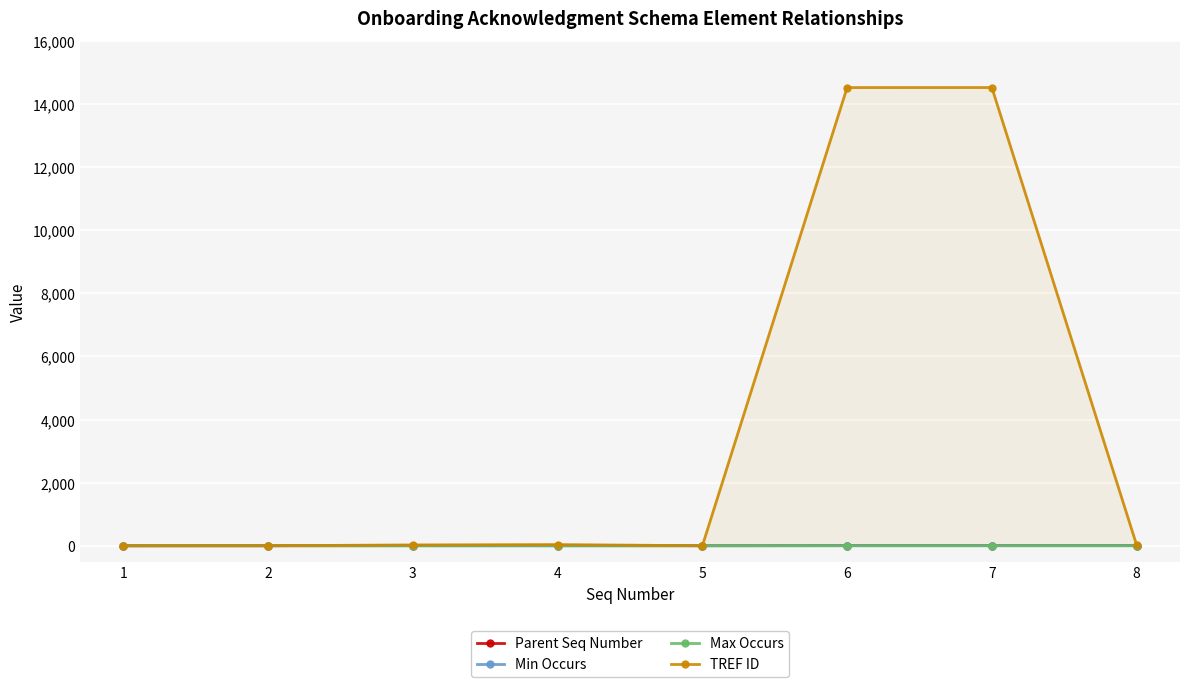

Where does the Parent Seq Number series first go above 2?

6